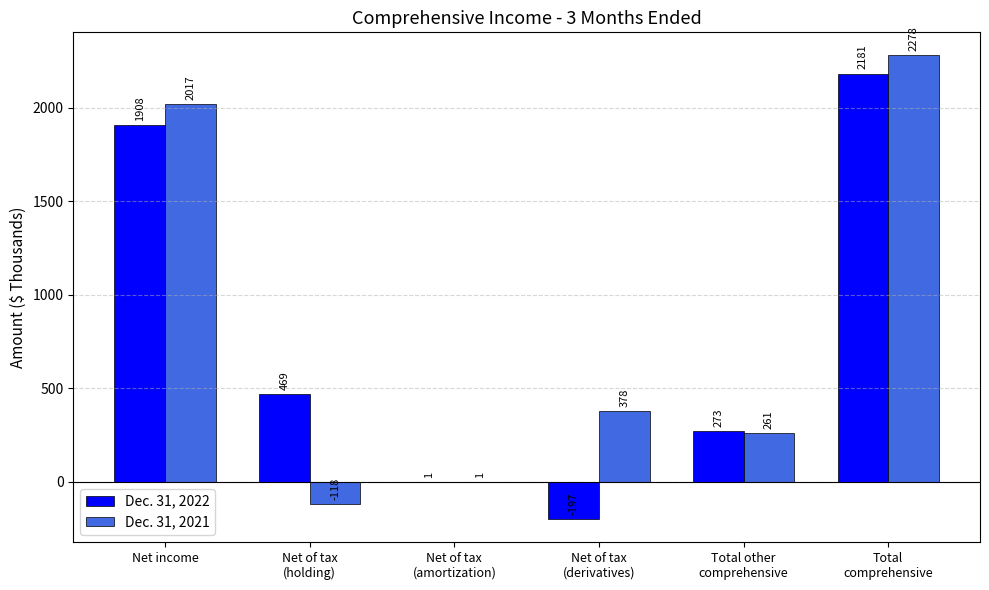

What value does the Dec. 31, 2021 series have at Net income, to the nearest 100?

2000